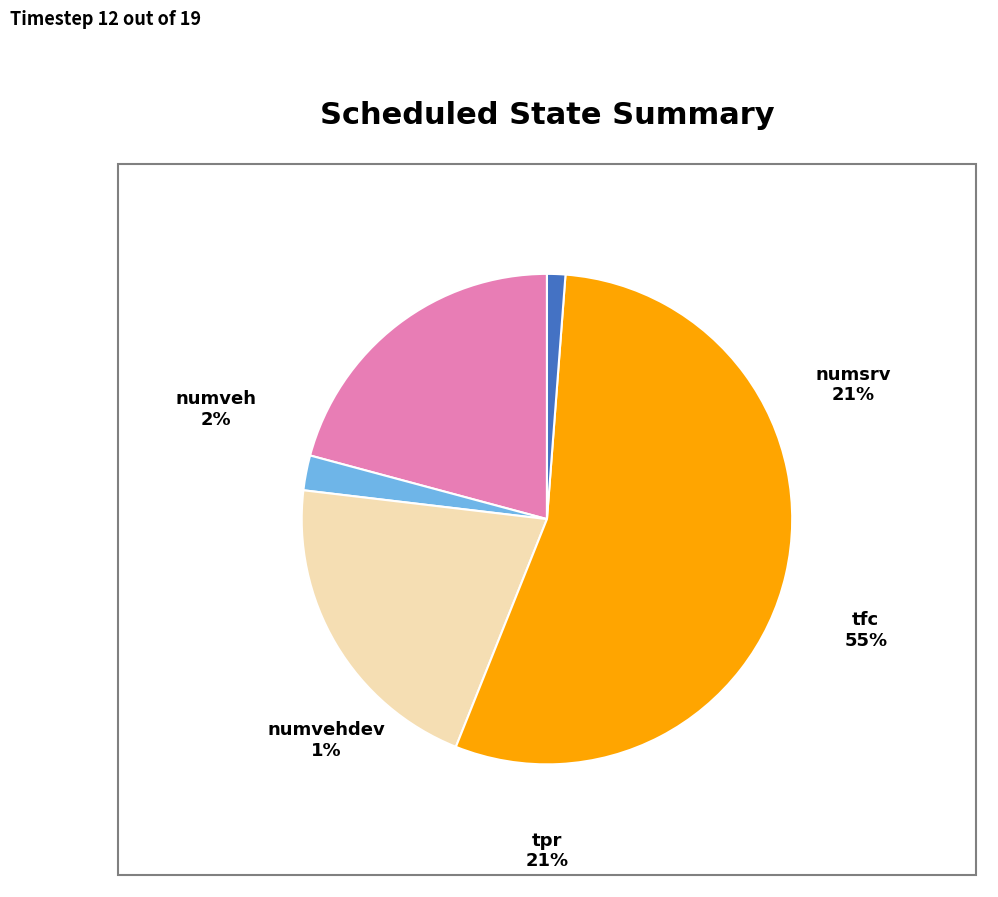

Does tpr represent more than half of the total?

No